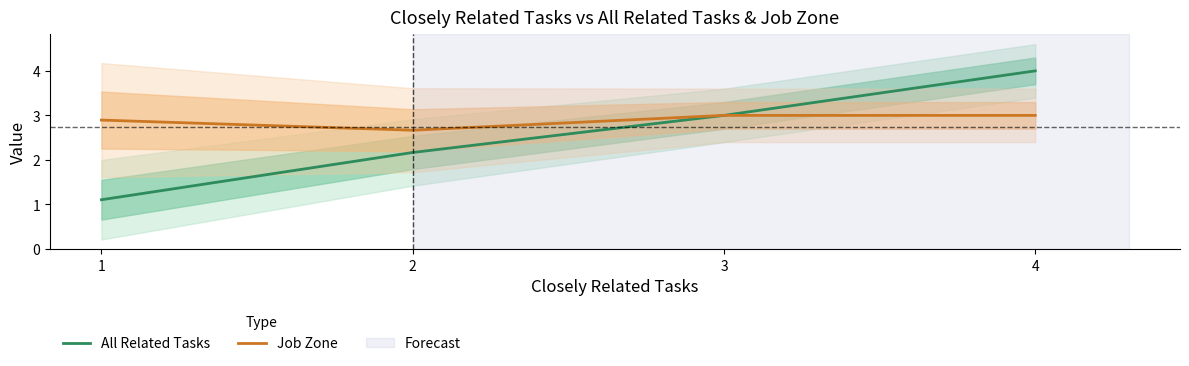

True or false: Job Zone and All Related Tasks intersect in this chart.

False